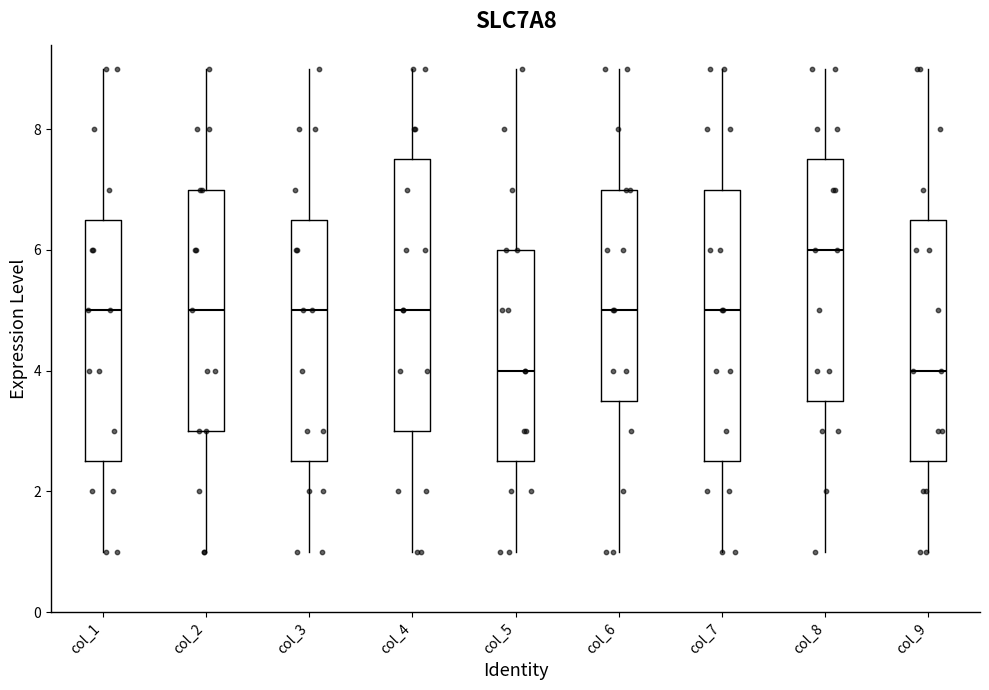

Which box's median line is the highest?

col_8